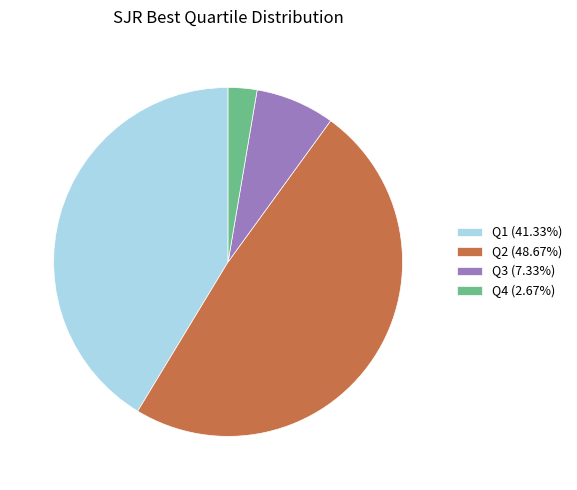

Is Q1 (41.33%) the majority of the pie?

No